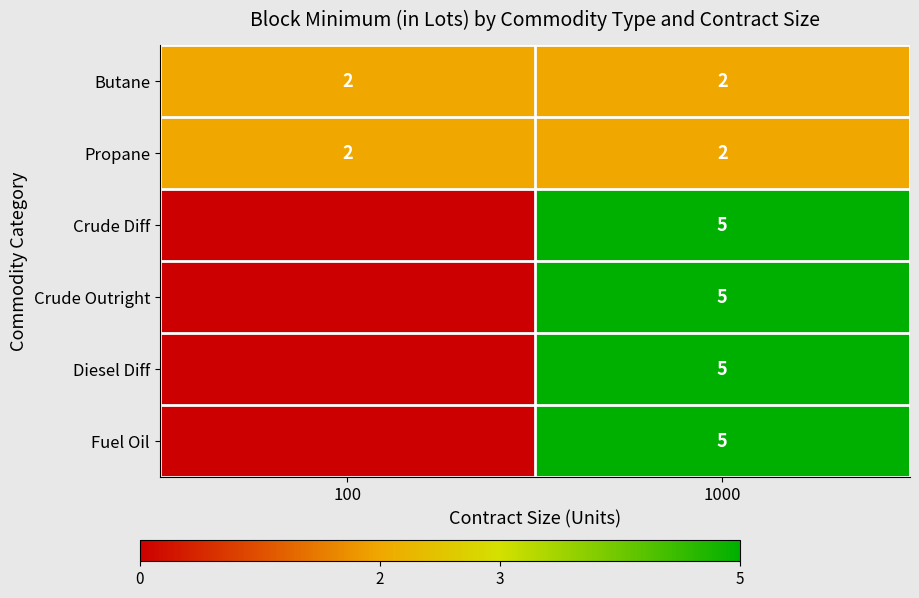

Is the value of row_2 at 100 greater than the value of row_0 at 1000?

No